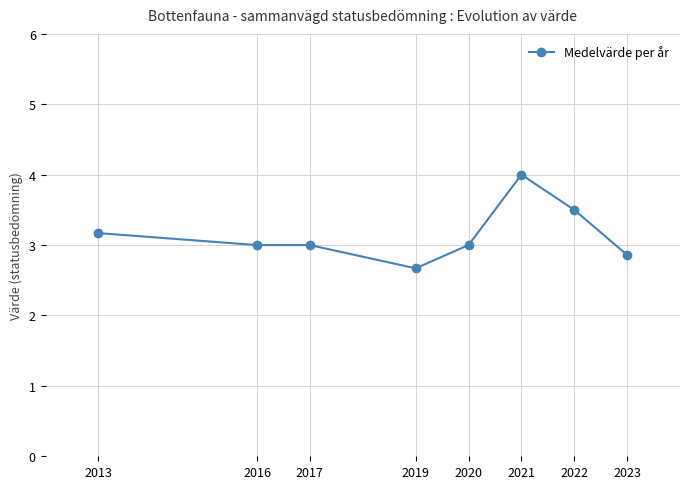

What is the value of the 1st point from the left?

3.2